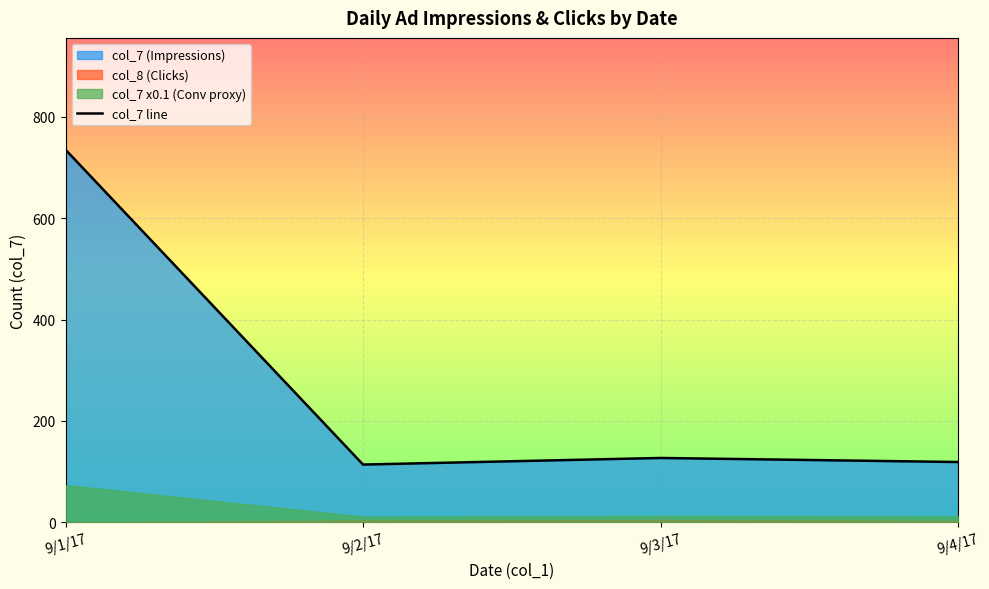

What is the sum of all values?

1095